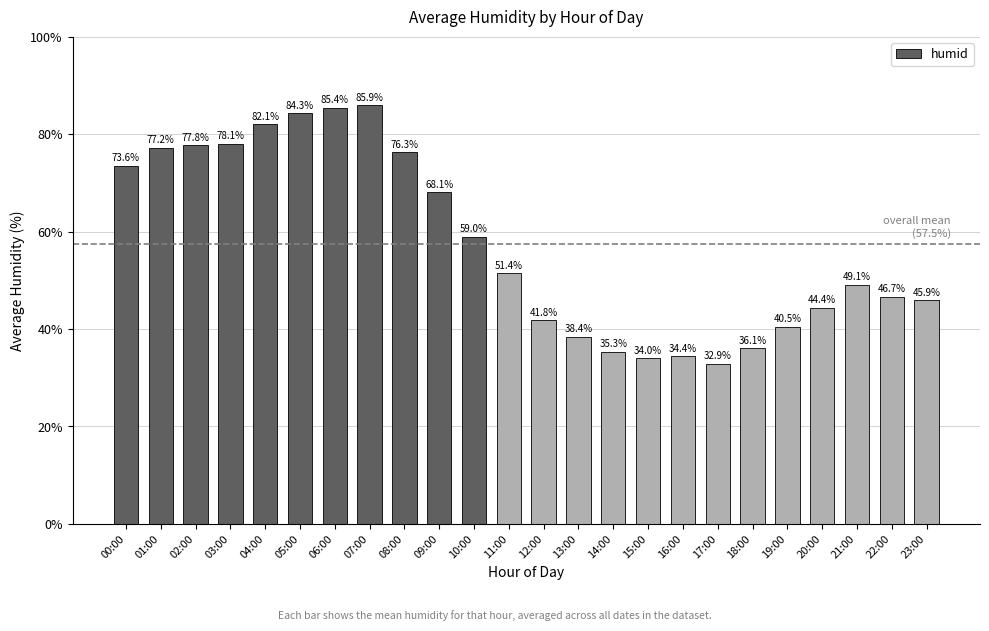

List the labels in order of value, largest first.

07:00, 06:00, 05:00, 04:00, 03:00, 02:00, 01:00, 08:00, 00:00, 09:00, 10:00, 11:00, 21:00, 22:00, 23:00, 20:00, 12:00, 19:00, 13:00, 18:00, 14:00, 16:00, 15:00, 17:00